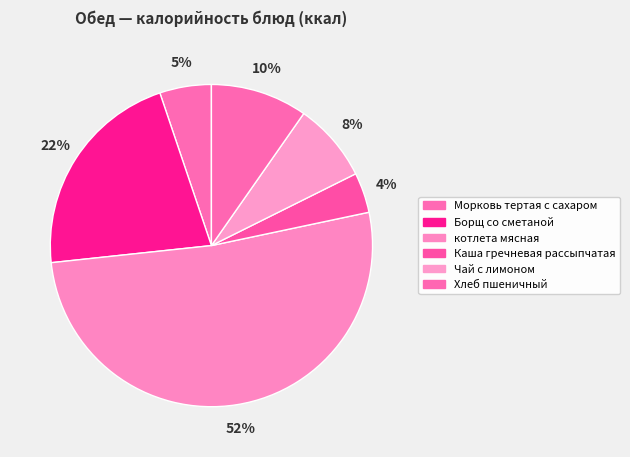

Rank the categories by value from highest to lowest.

котлета мясная, Борщ со сметаной, Хлеб пшеничный, Чай с лимоном, Морковь тертая с сахаром, Каша гречневая рассыпчатая